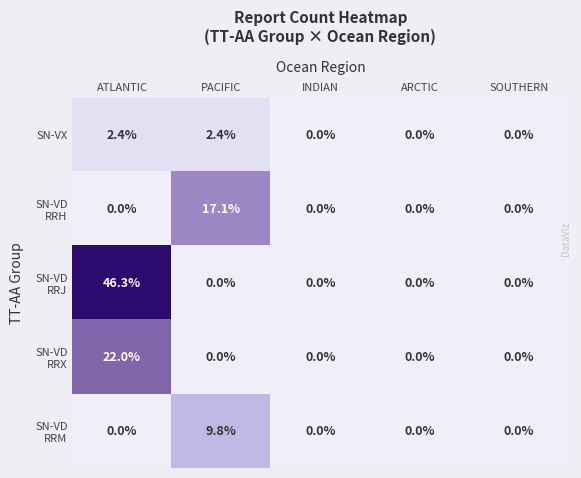

What is the maximum value shown in the chart?

46.3